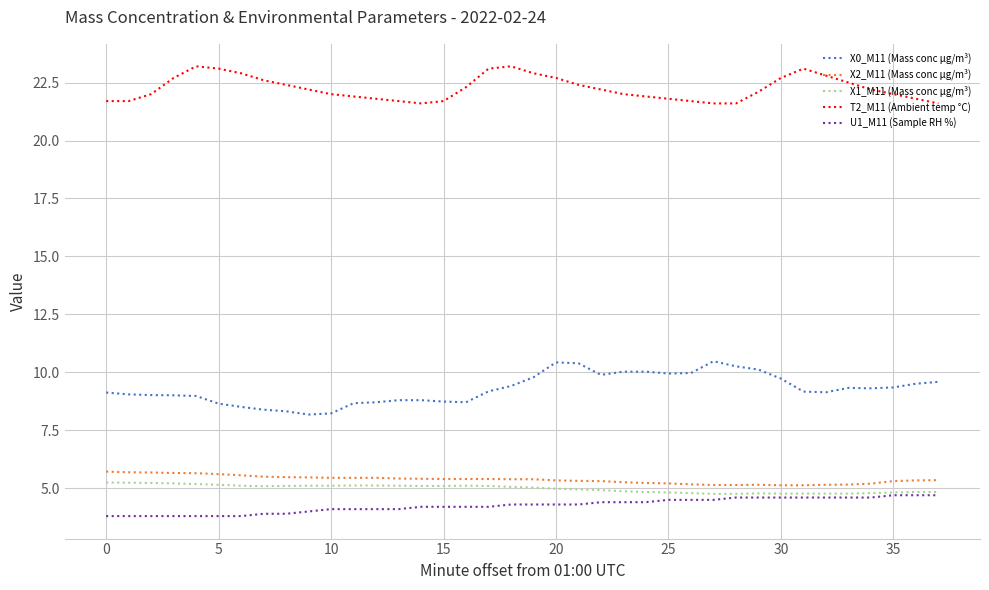

Which series has the largest total across all categories?

T2_M11 (Ambient temp °C)